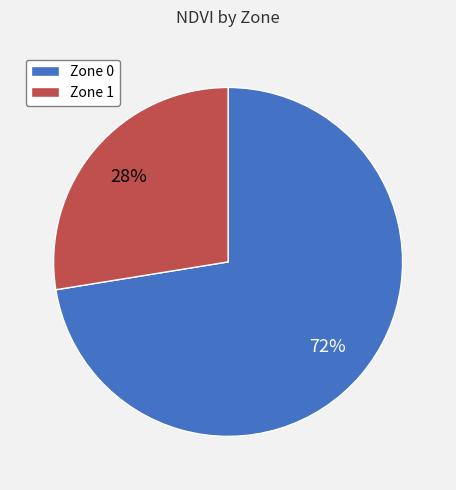

Approximately how many times larger is the value at Zone 1 compared to Zone 0?

0.4